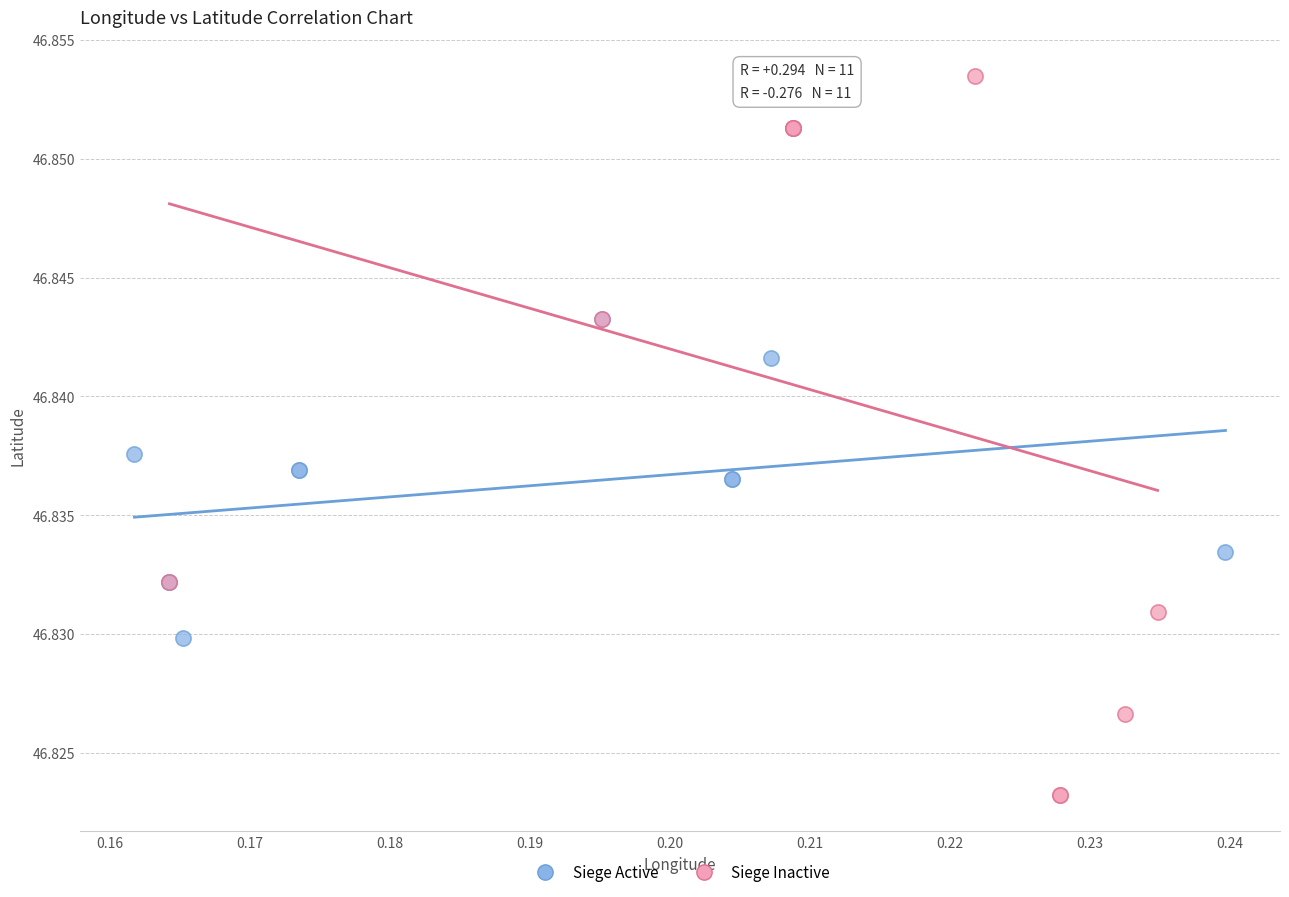

What are all the series names shown in the legend?

Siege Active, Siege Inactive